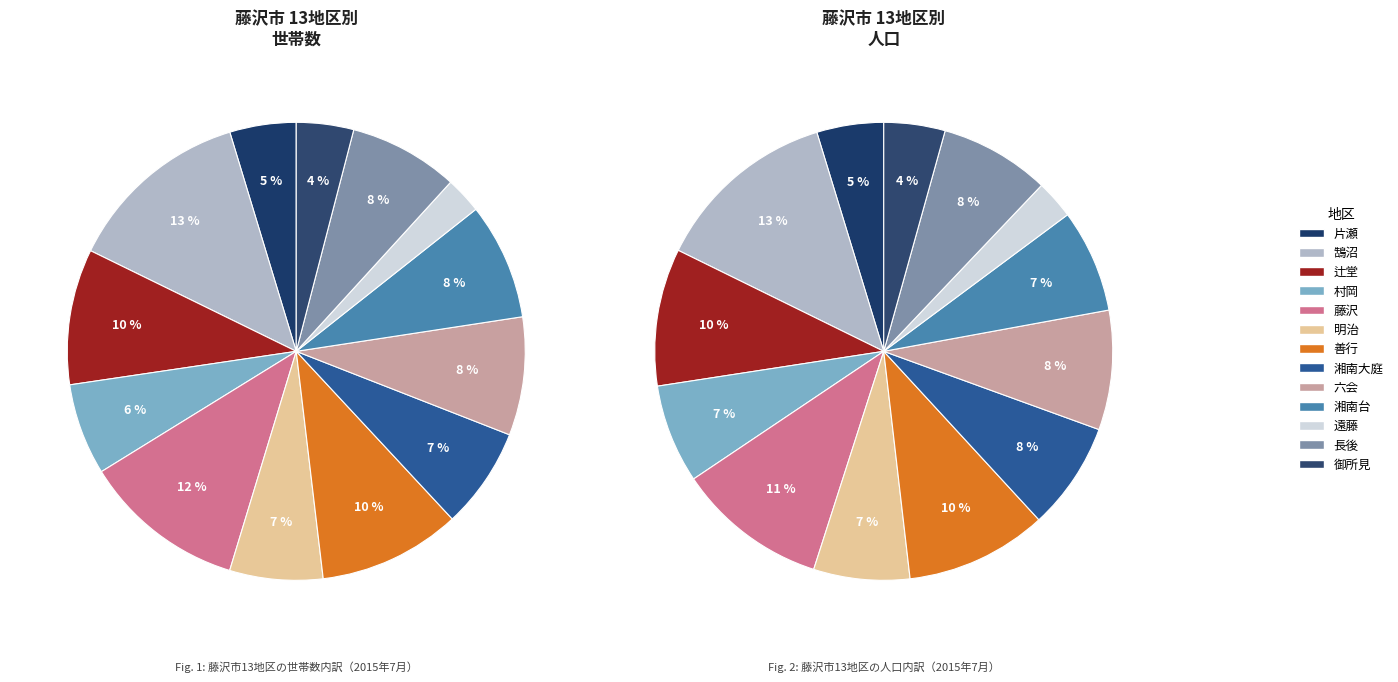

Which slice is the largest?

鵠沼